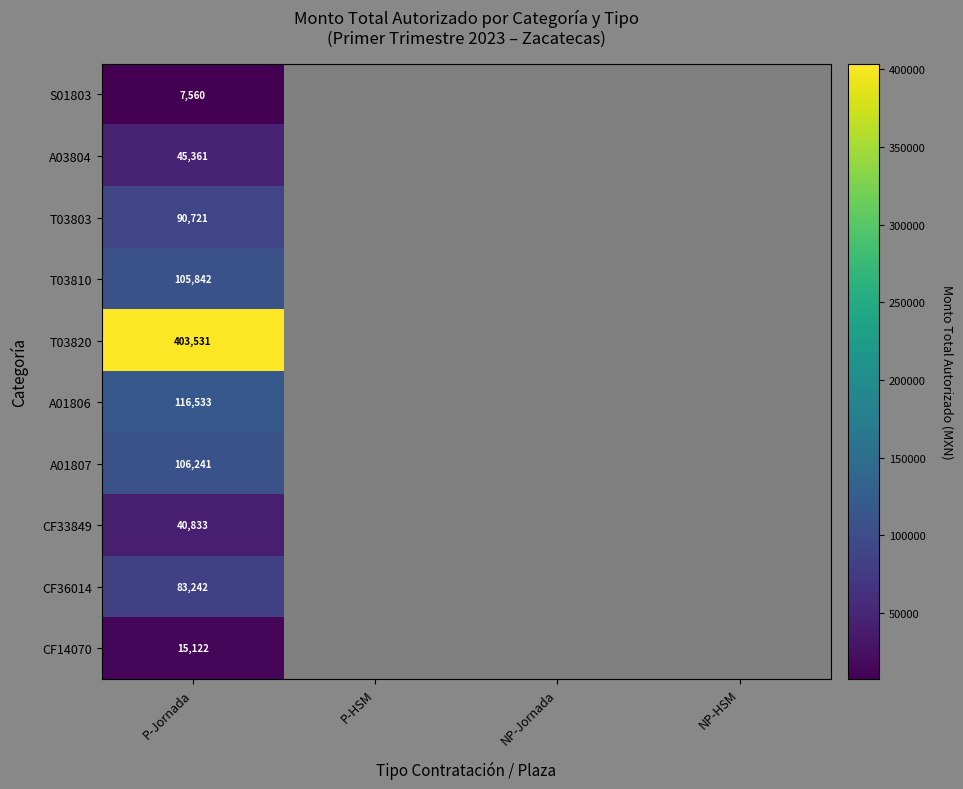

At P-Jornada, list the series in order from largest to smallest.

T03820, A01806, A01807, T03810, T03803, CF36014, A03804, CF33849, CF14070, S01803